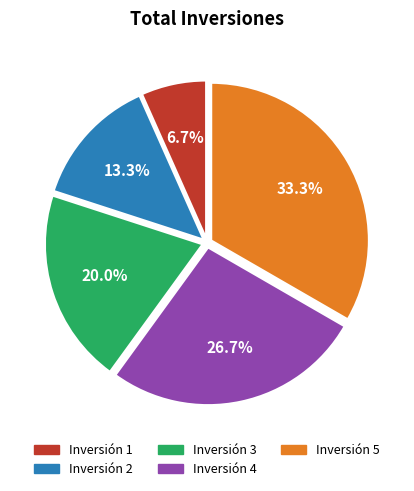

Is Inversión 3 the majority of the pie?

No